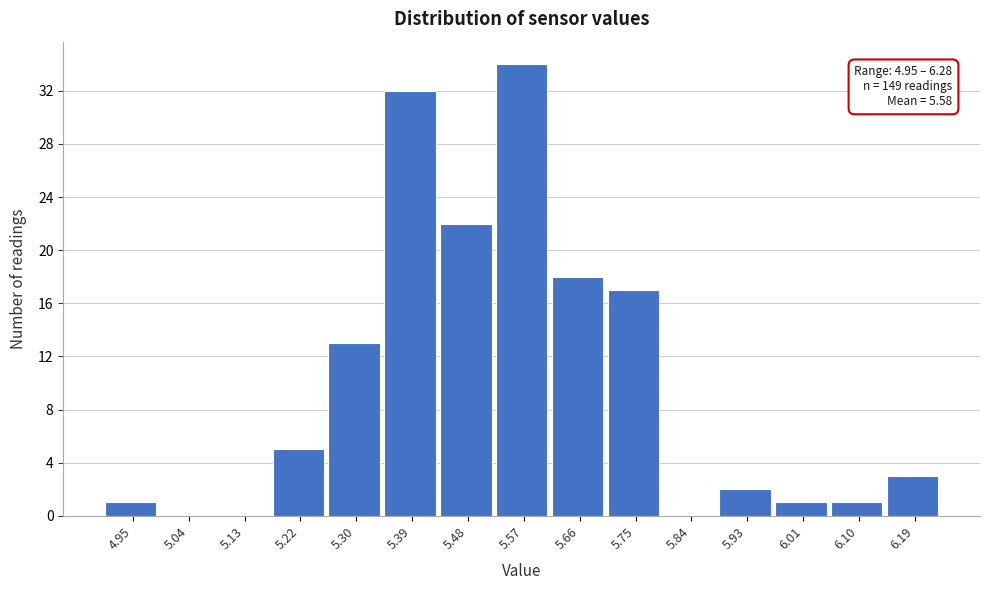

Reading right to left, list all the values displayed in this chart.

6.19=3	6.10=1	6.01=1	5.93=2	5.84=0	5.75=17	5.66=18	5.57=34	5.48=22	5.39=32	5.30=13	5.22=5	5.13=0	5.04=0	4.95=1